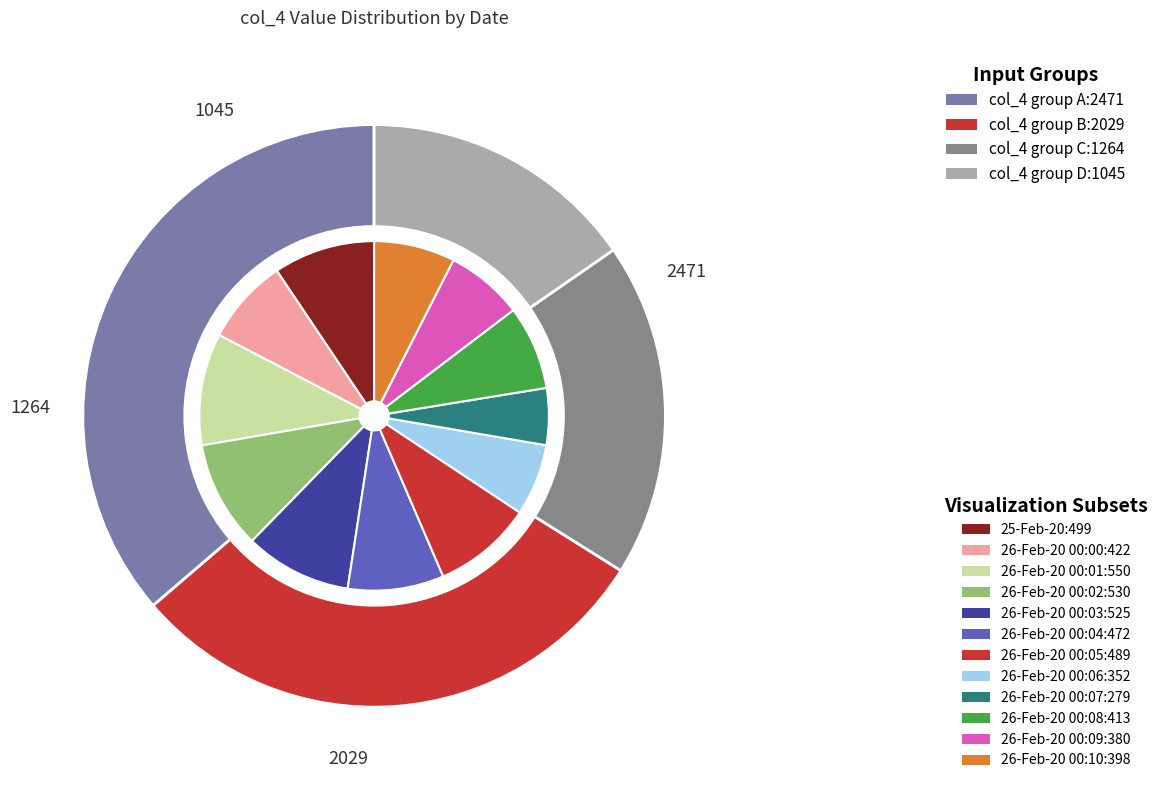

True or false: 26-Feb-20 00:04 accounts for 9% of the total.

True